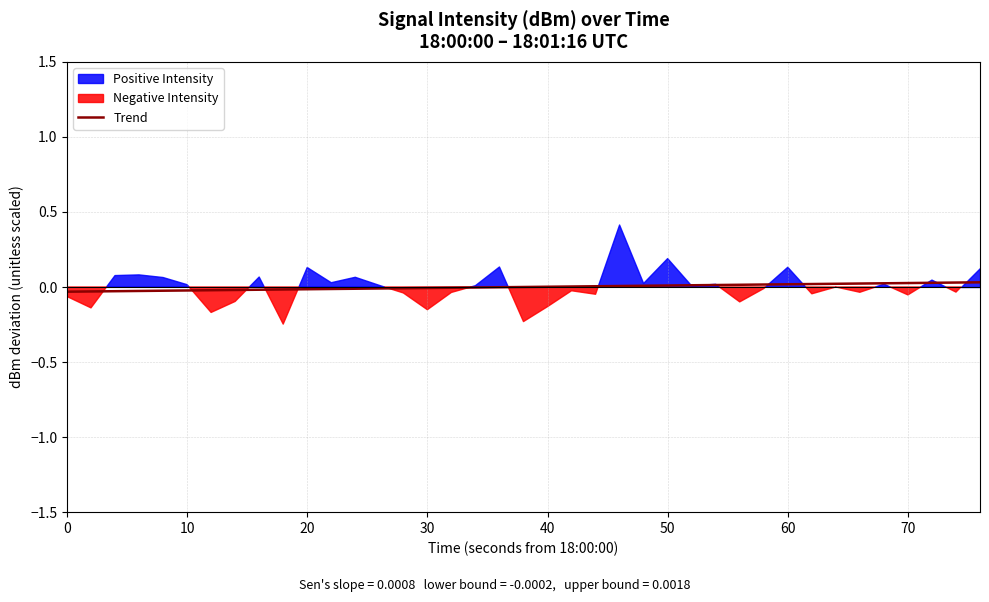

The Trend series shows 0.0 at 40. True or false?

True